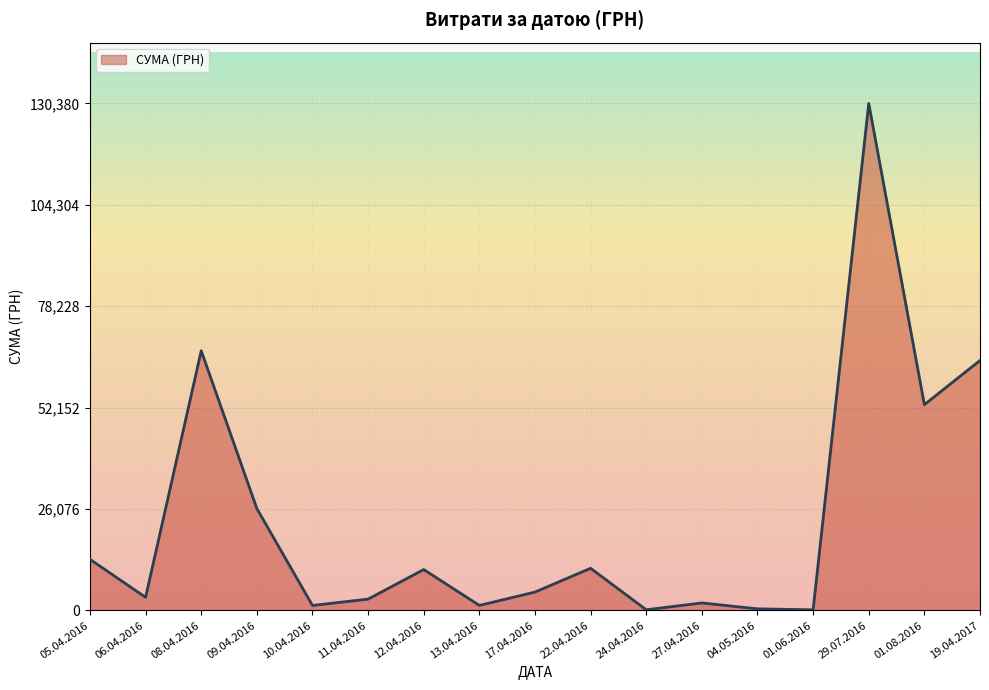

What is the difference between the values at 09.04.2016 and 17.04.2016?

21493.8